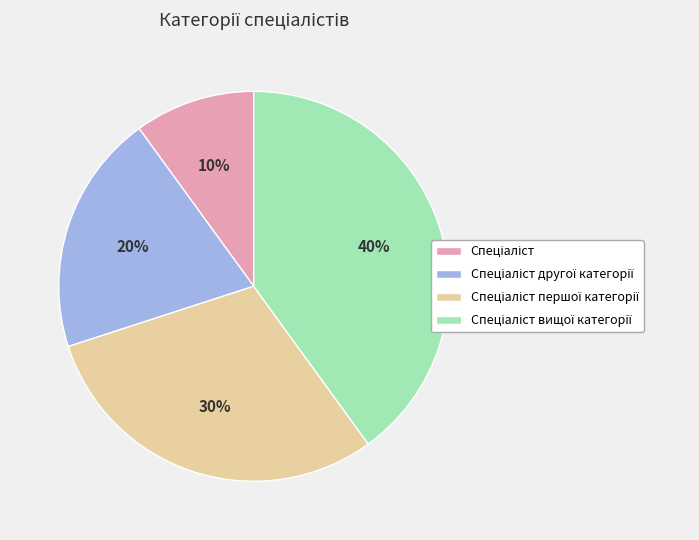

To the nearest percent, what is the average slice percentage?

25%